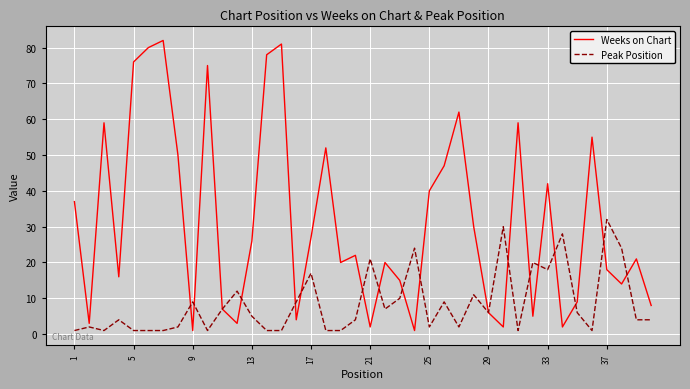

List the series in order of their overall mean, lowest first.

Peak Position, Weeks on Chart